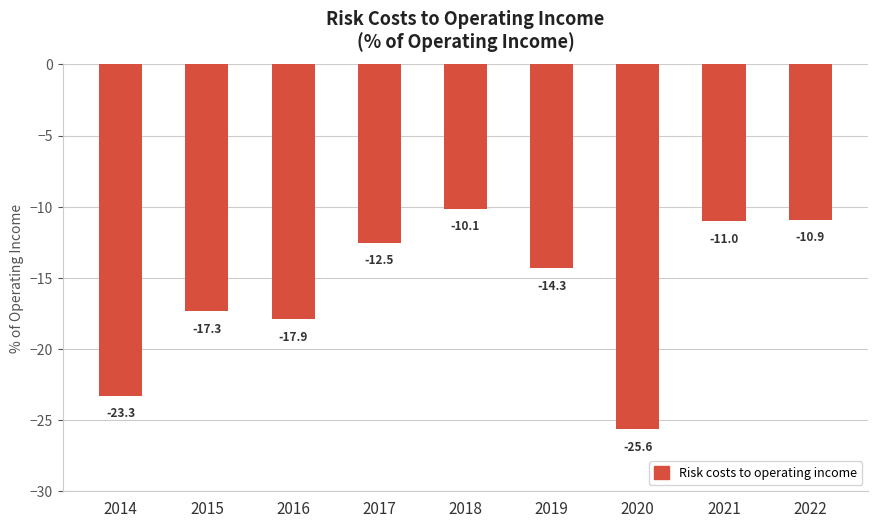

How many data points are above -14?

4